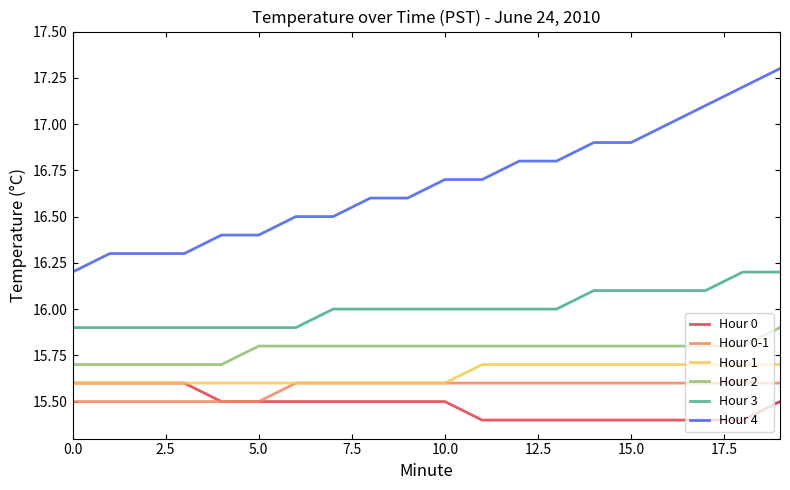

What is the minimum value shown in the chart?

15.4